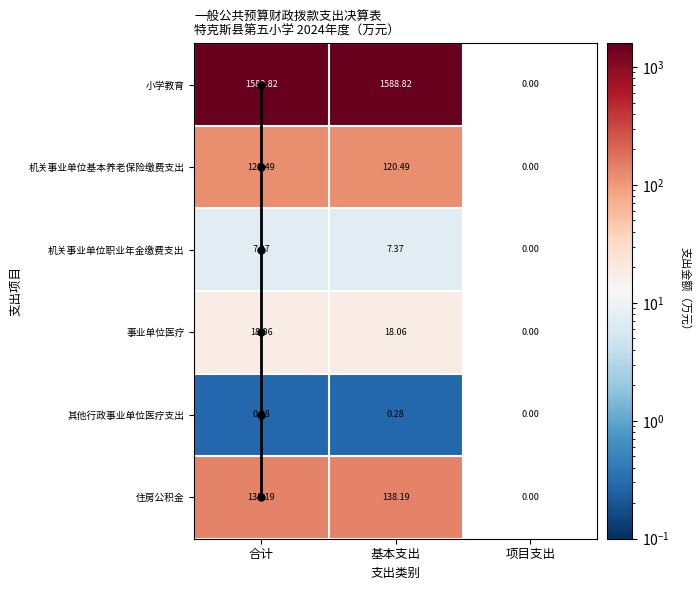

At which label does 住房公积金 first exceed 138?

合计